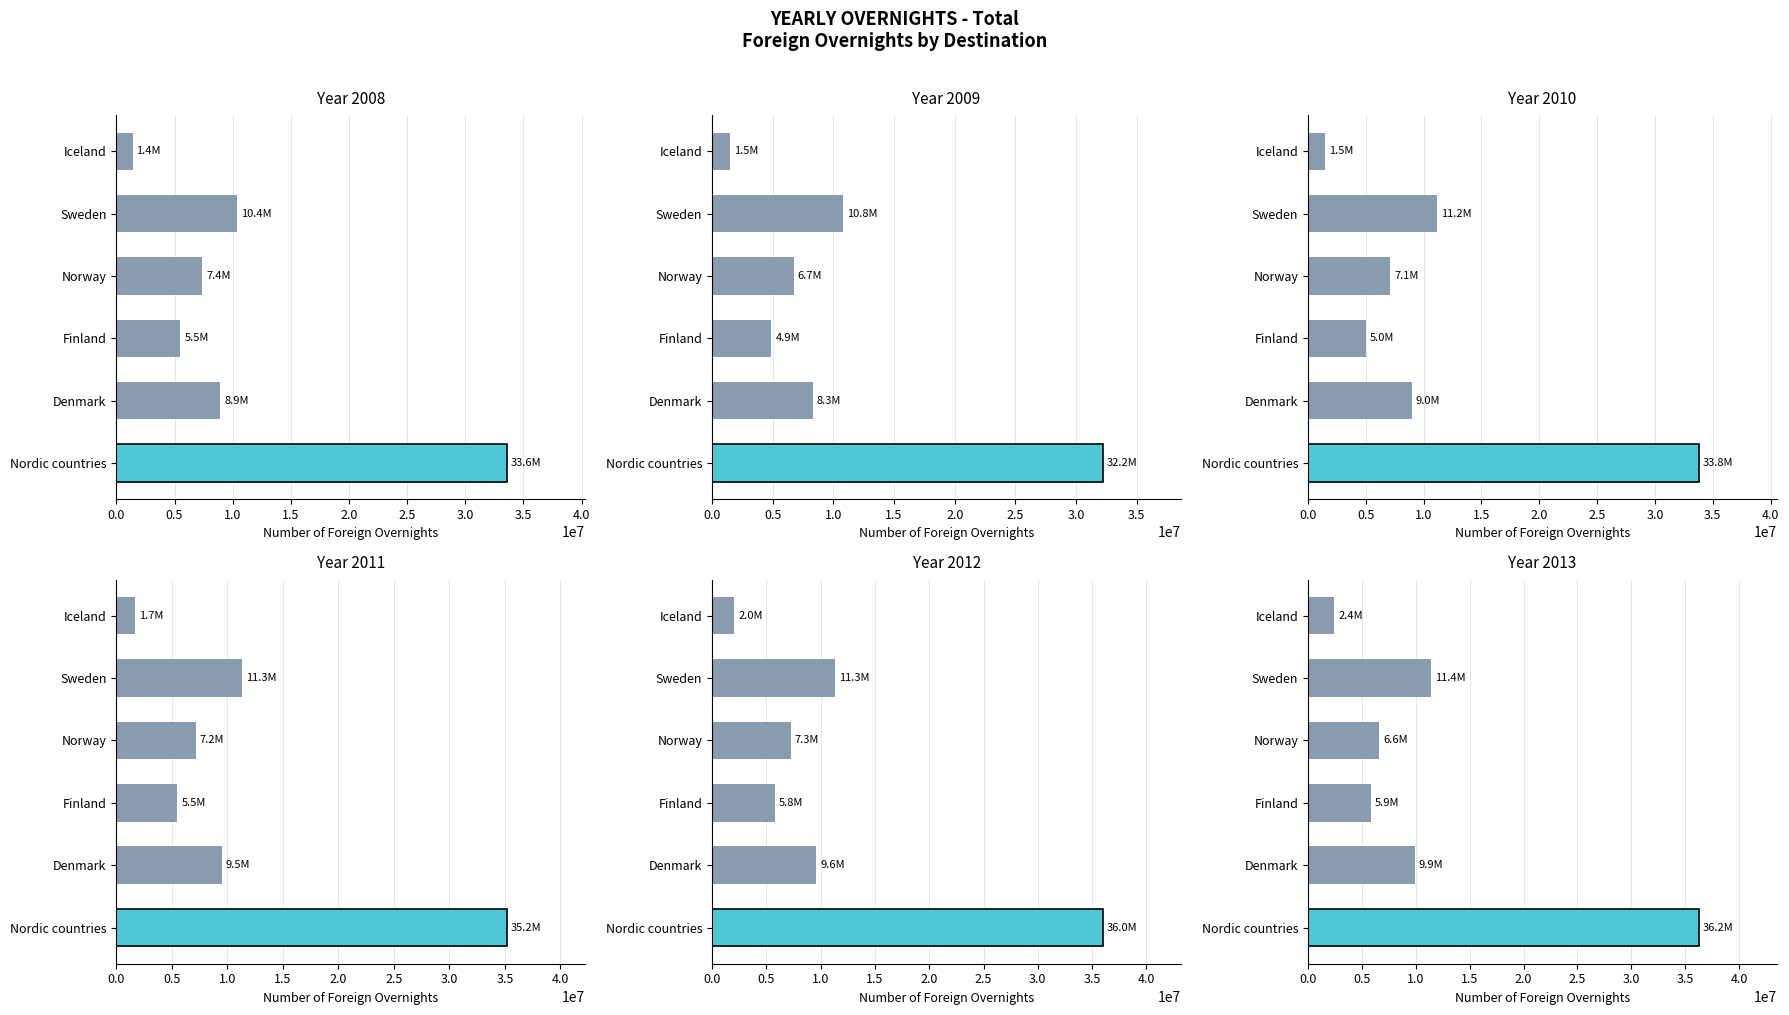

Which series has the largest range (max minus min)?

2012